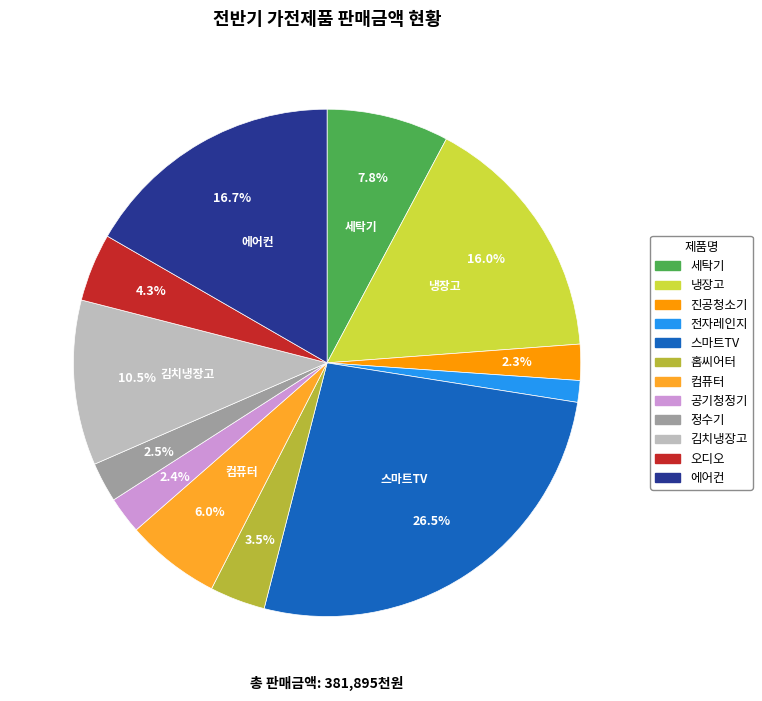

Does 공기청정기 account for over 50% of the chart?

No